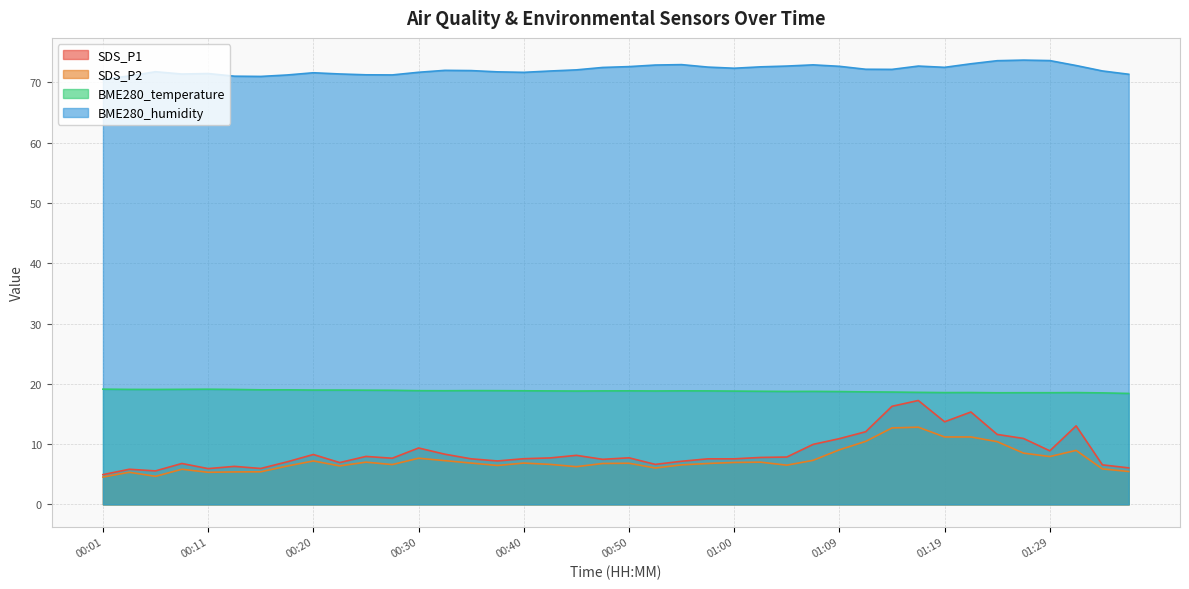

How many interior local peaks does the BME280_humidity series have?

8